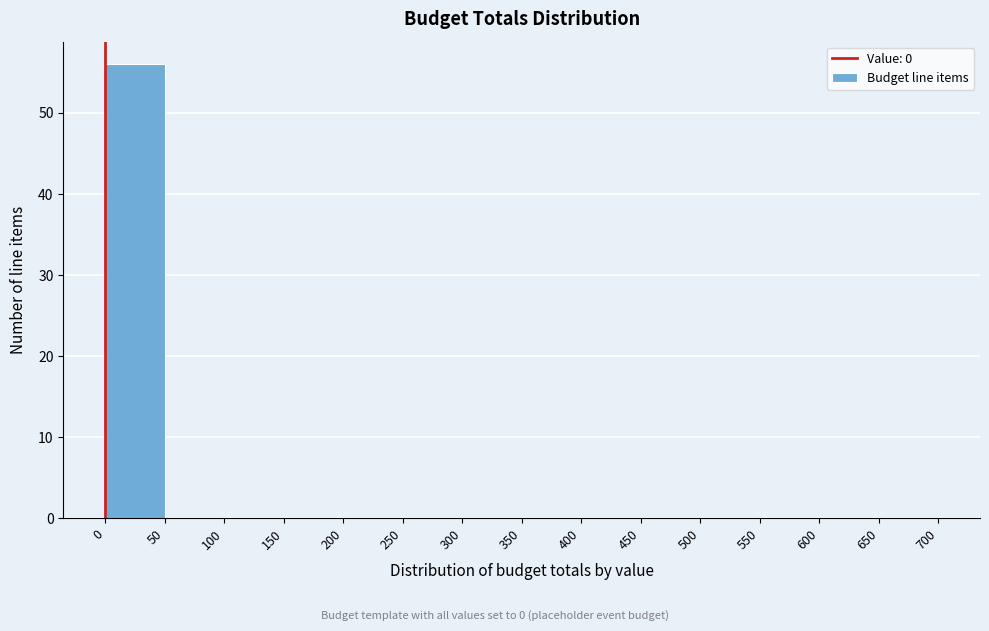

Reading left to right, transcribe this chart: for each bar, give the range it covers on the x-axis and its height. The values are not printed on the chart, so give them approximately, as read against the axis.

0 to 50: 56
50 to 100: 0
100 to 150: 0
150 to 200: 0
200 to 250: 0
250 to 300: 0
300 to 350: 0
350 to 400: 0
400 to 450: 0
450 to 500: 0
500 to 550: 0
550 to 600: 0
600 to 650: 0
650 to 700: 0